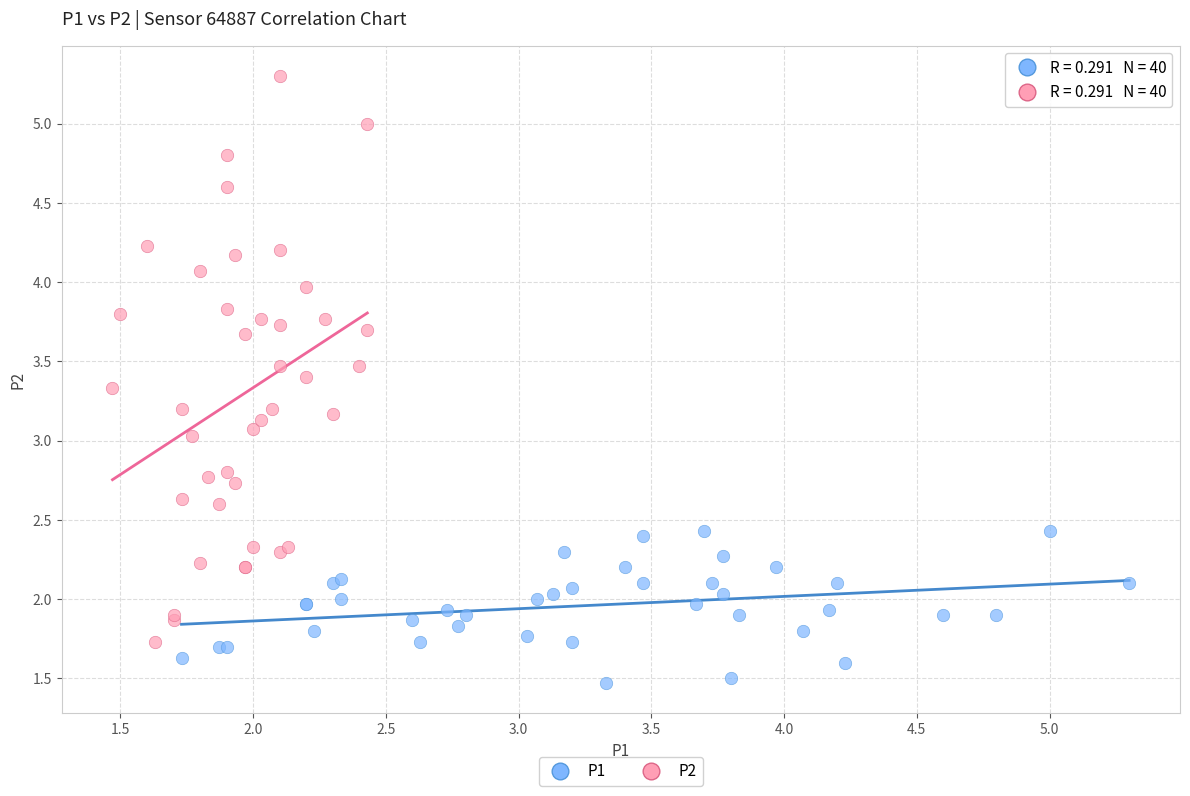

Which series reaches the maximum Y coordinate?

P2